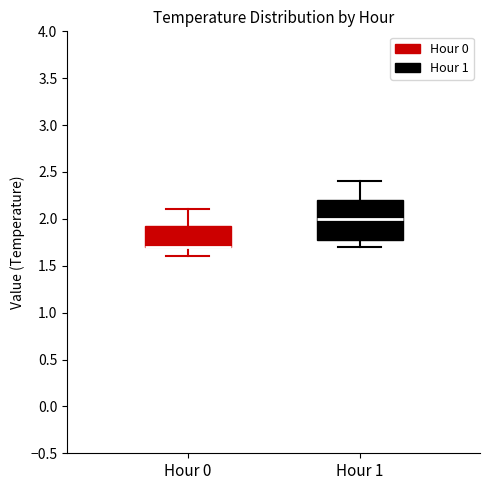

Reading left to right, transcribe this box plot: for each box, give where its median line is, the range the box spans, and where its two whiskers end, as read against the y-axis. The values are not printed on the chart, so give them approximately, as read against the axis.

Hour 0: median 1.70 (drawn on the box's lower edge), box 1.70 to 1.95, whiskers 1.60 to 2.10
Hour 1: median 2.00, box 1.80 to 2.20, whiskers 1.70 to 2.40